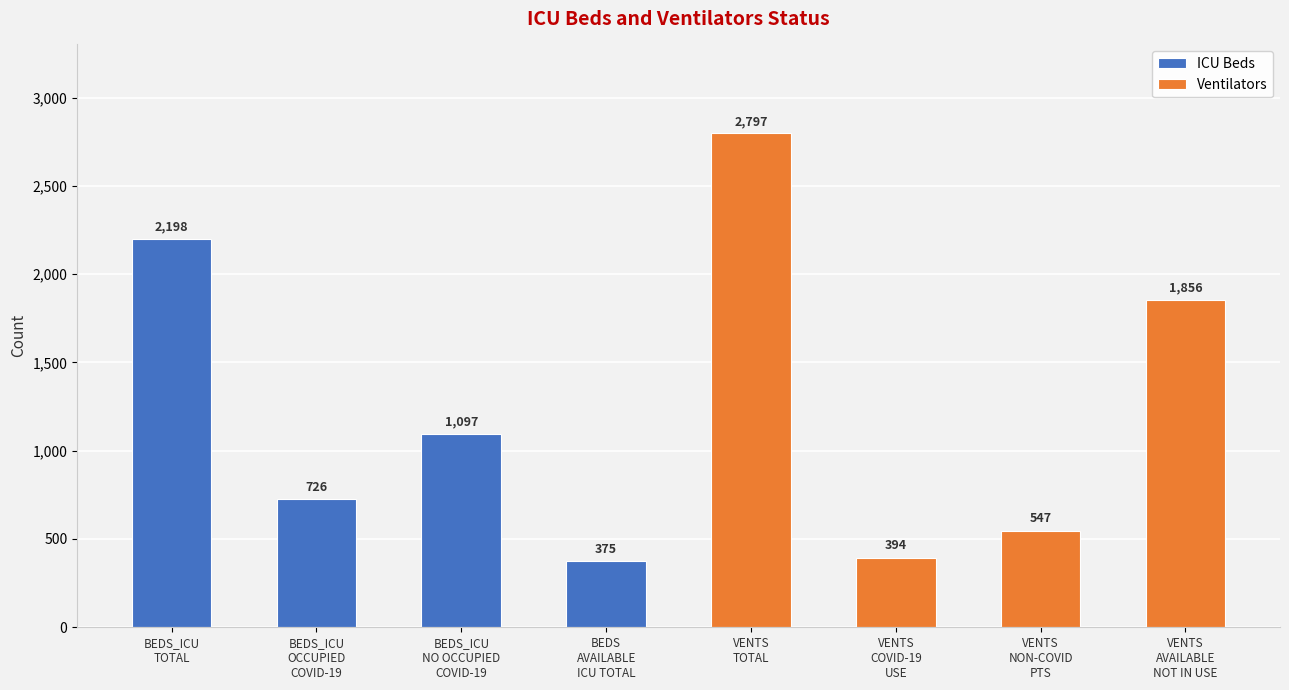

Where does the ICU Beds series first go above 1097?

BEDS_ICU
TOTAL